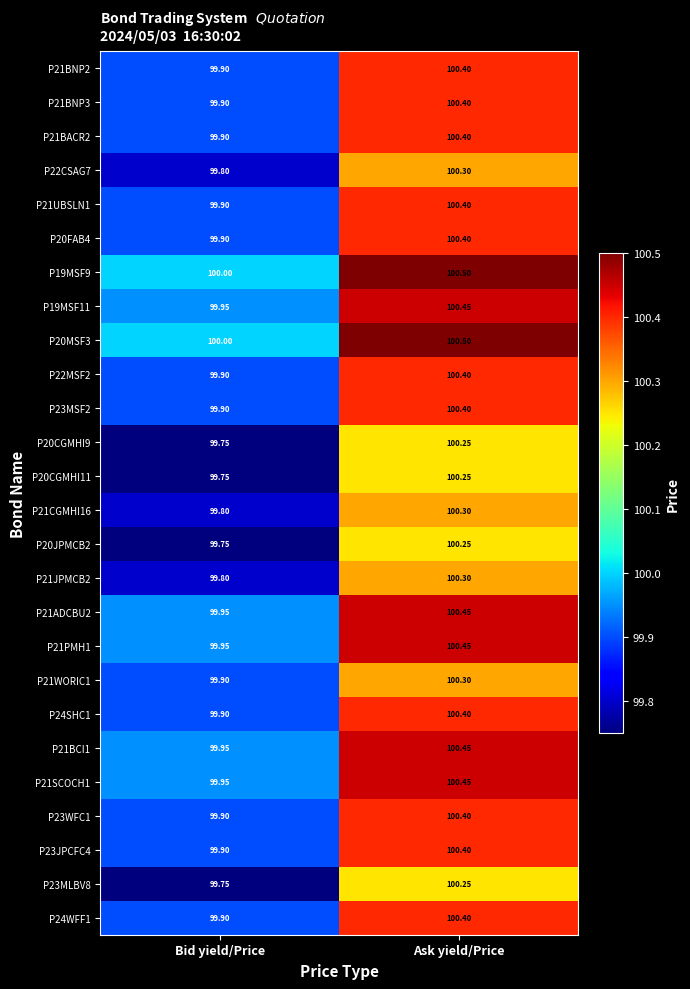

Which category has the highest value in the P21BACR2 series?

Ask yield/Price